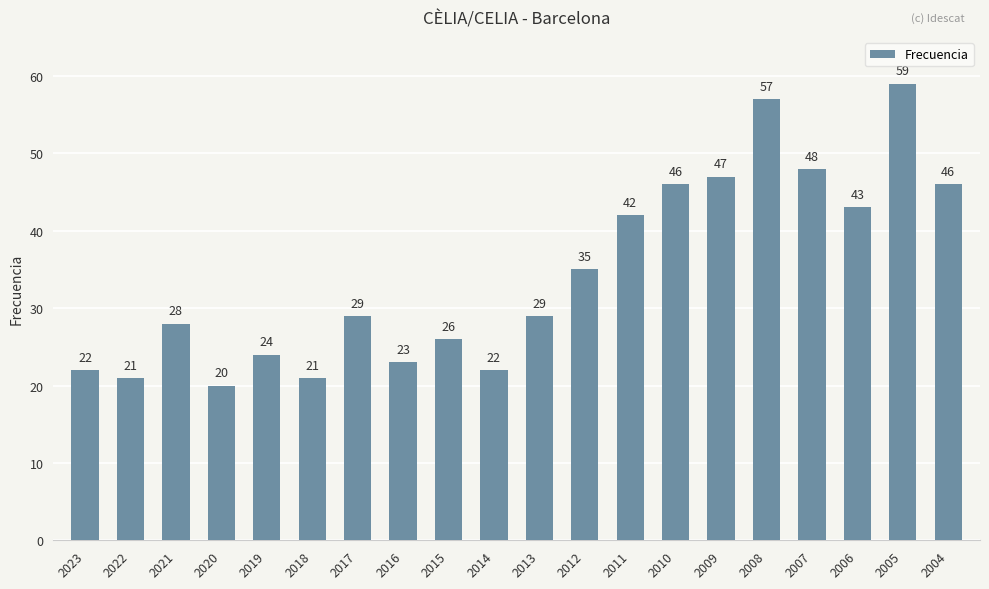

What is the greatest value displayed?

59